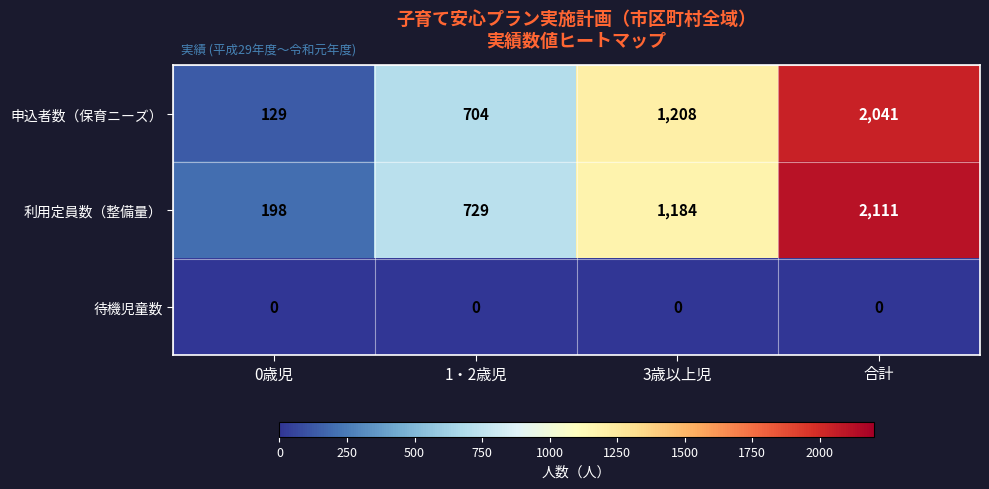

What is the difference between the maximum and minimum values in the 申込者数（保育ニーズ） series?

1912